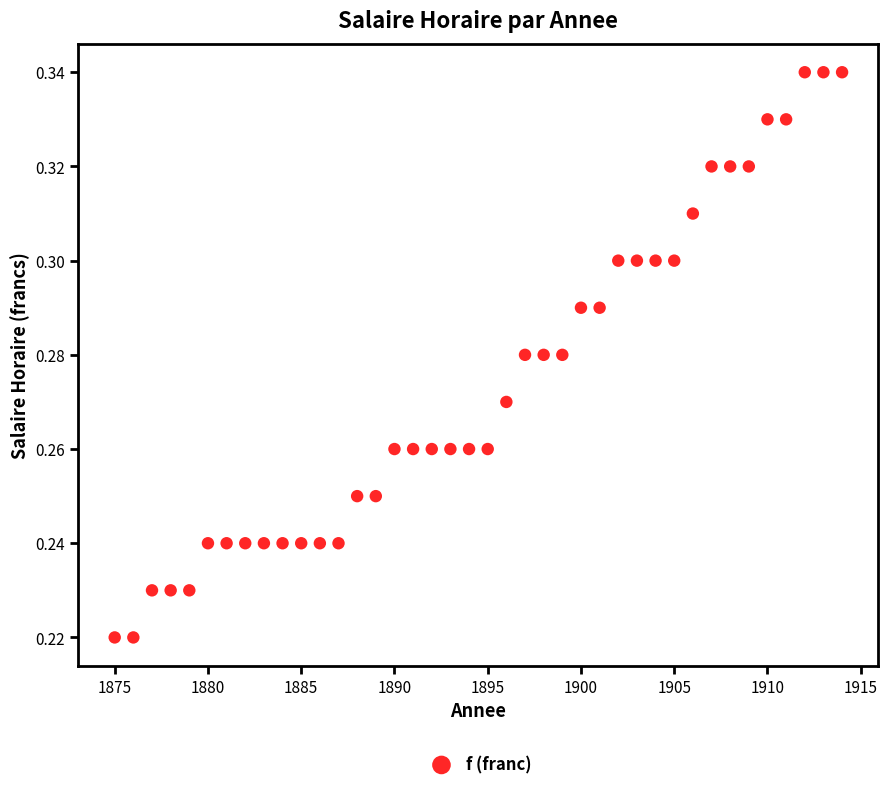

What is the range of X values (max minus min)?

39.0